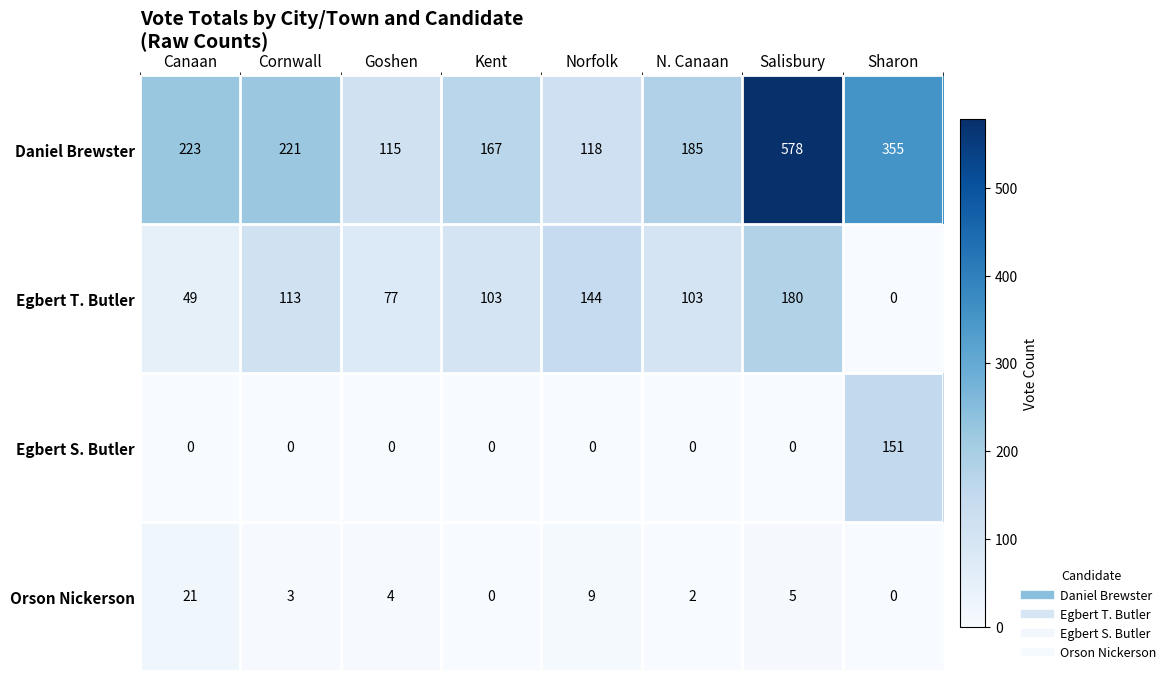

At which label does Egbert S. Butler reach its peak?

Sharon